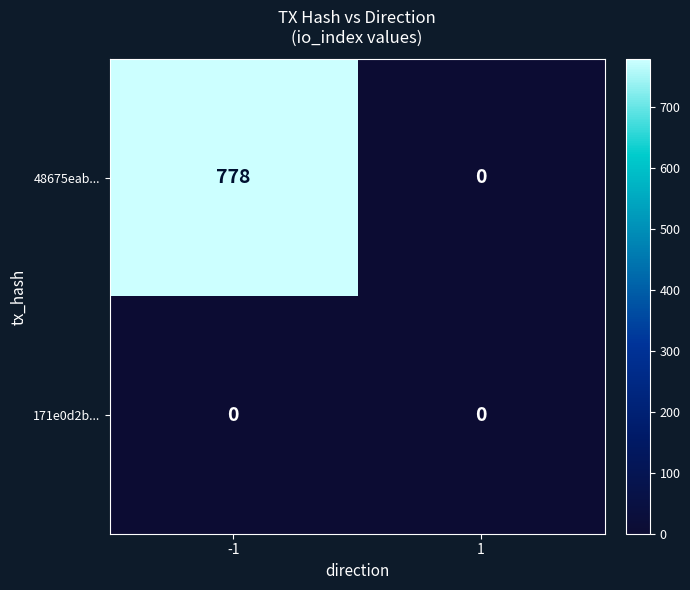

Read the 48675eab... value at -1, to the nearest 100.

800